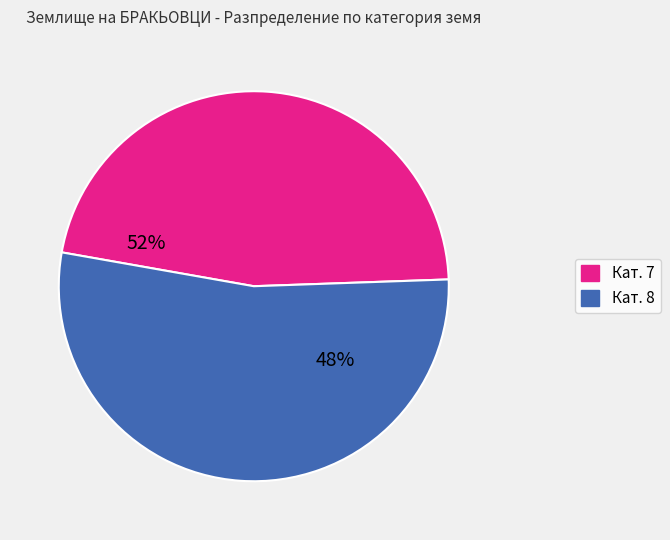

Which category has the smallest portion of the pie?

Кат. 7